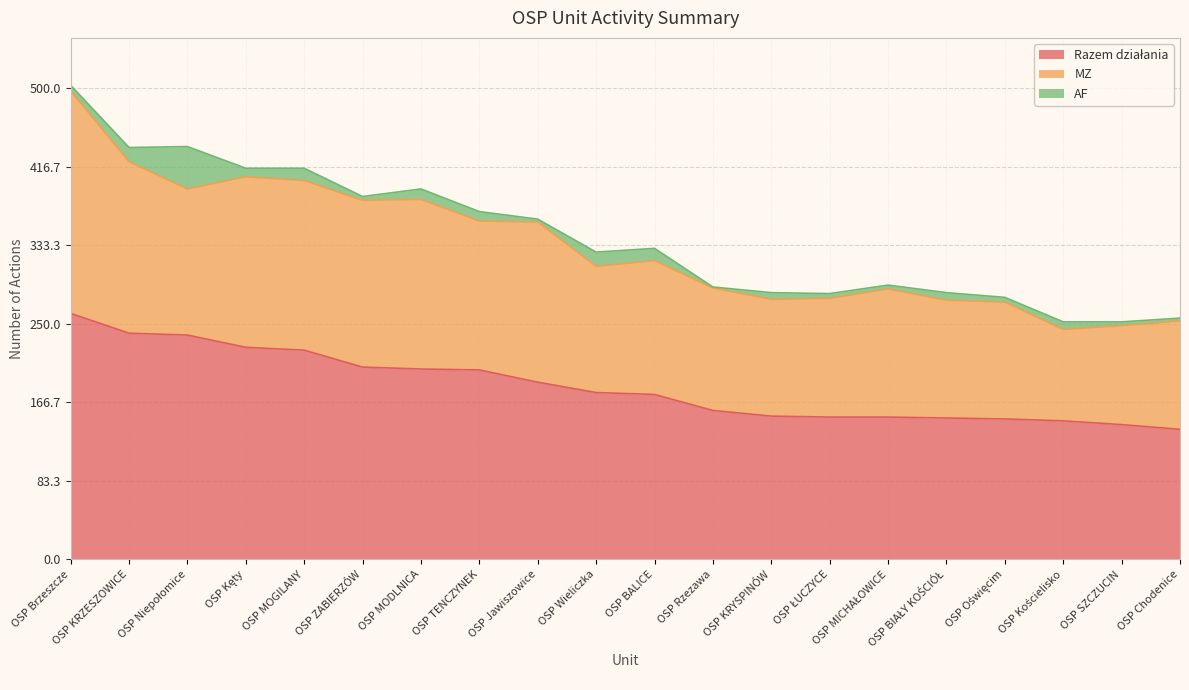

What is the approximate value of AF at OSP Jawiszowice?

3